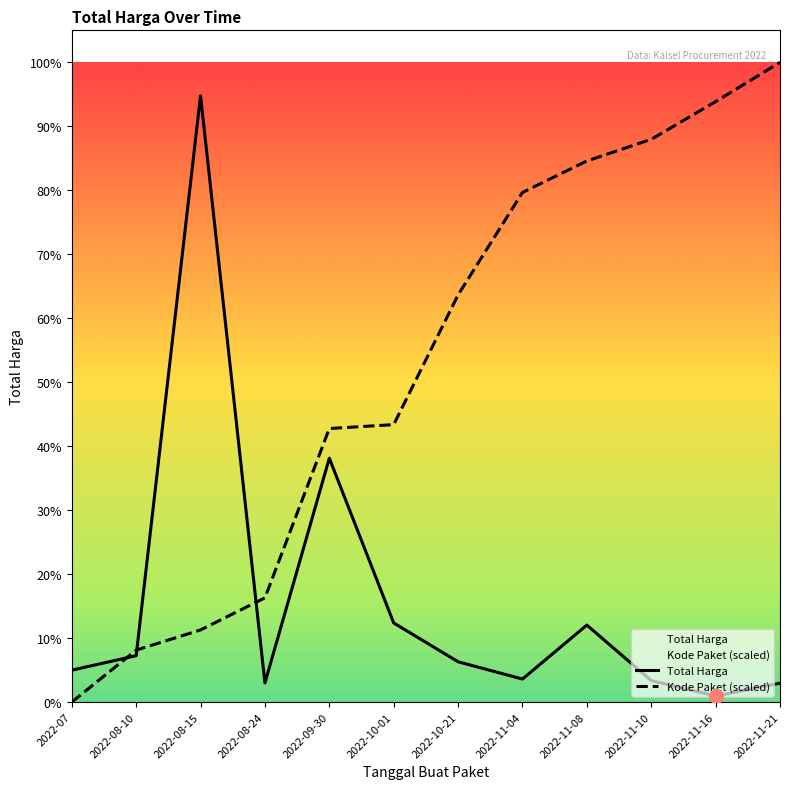

Which series reaches the maximum Y coordinate?

Kode Paket (scaled)